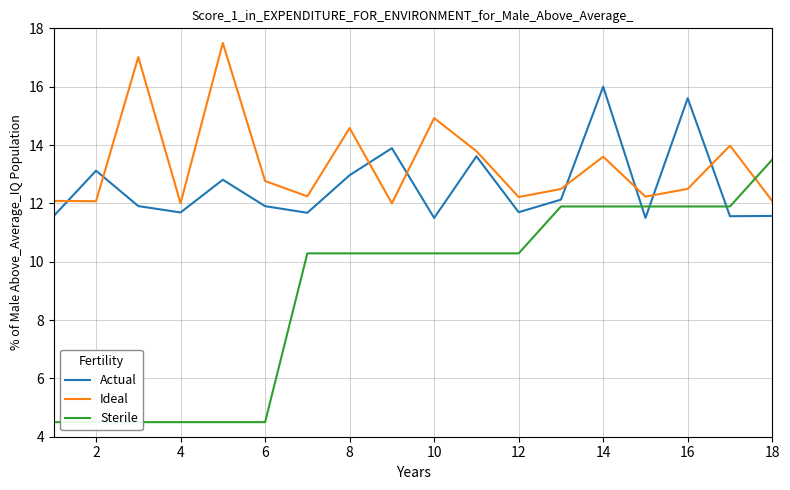

Is it true that Ideal equals 20.7 at 18?

False